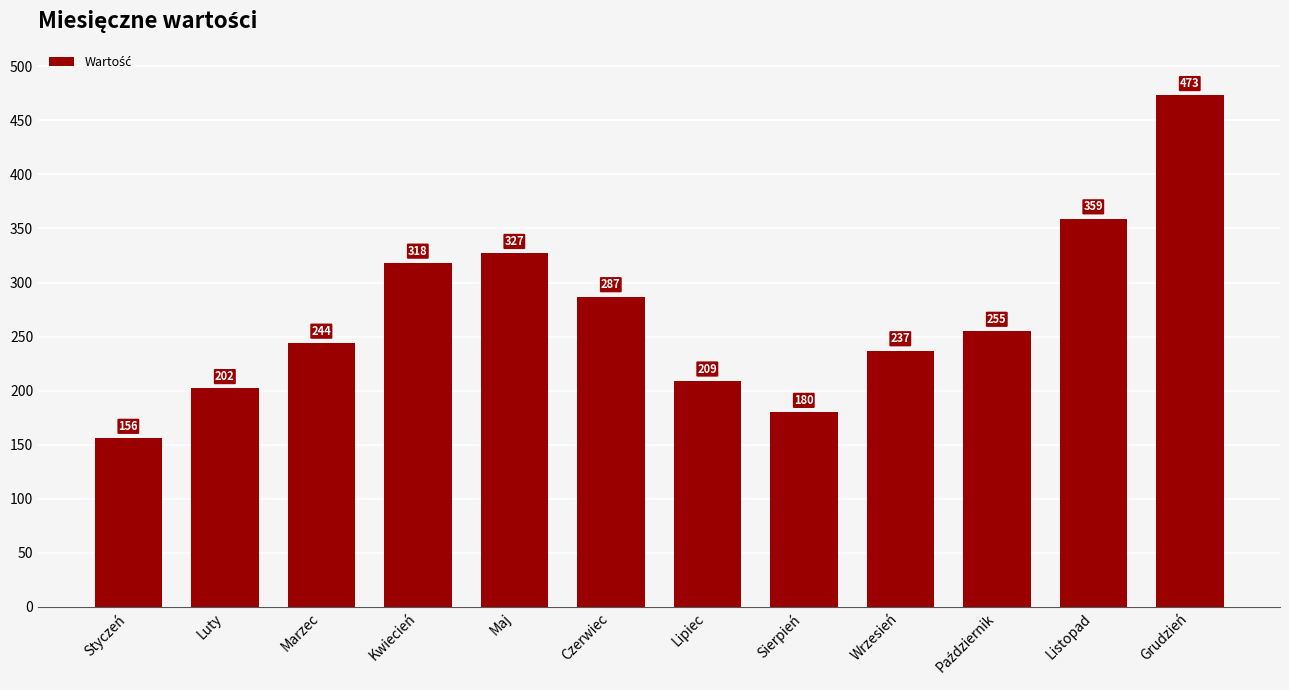

Reading right to left, extract all data points from this chart.

473	359	255	237	180	209	287	327	318	244	202	156